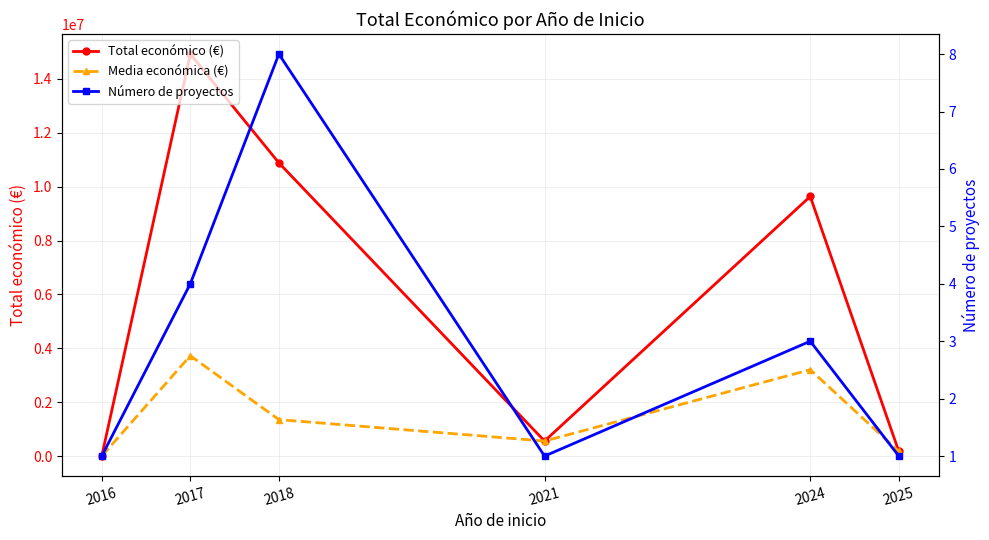

True or false: Media económica (€) and Número de proyectos cross at least once.

False